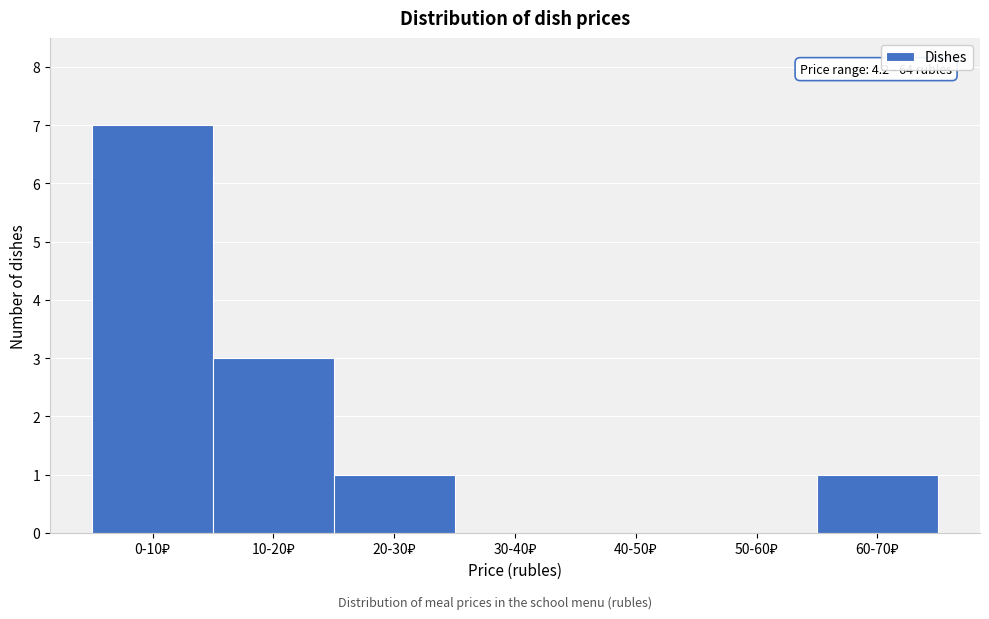

What is the greatest value displayed?

7